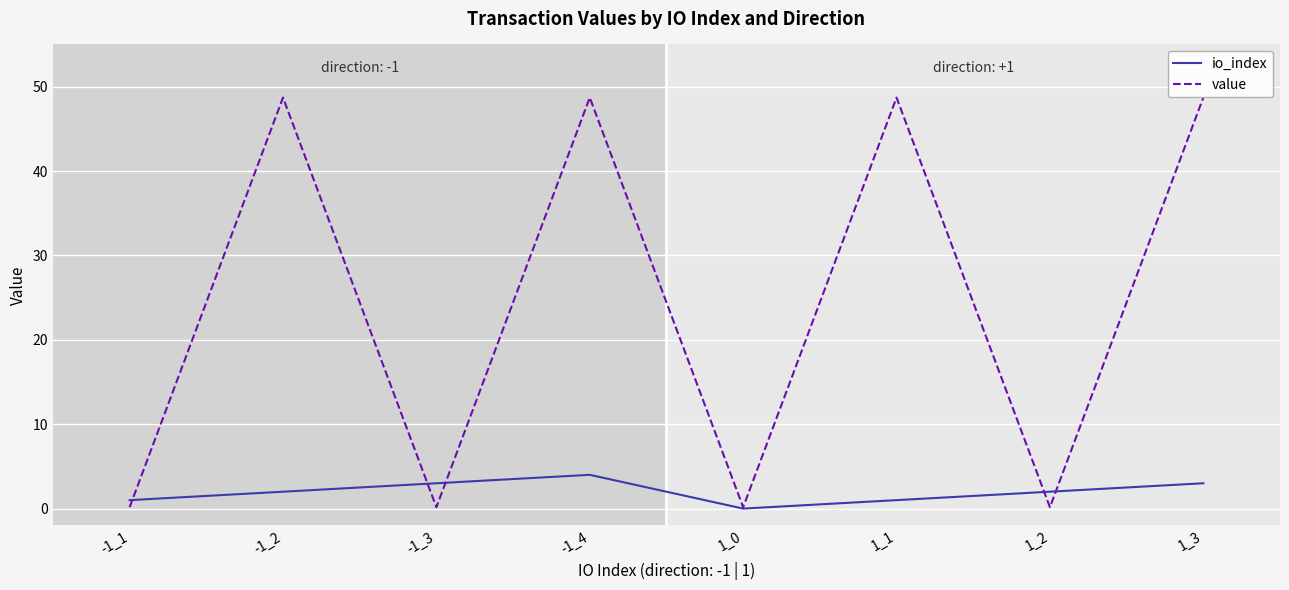

Is it true that io_index equals 4.0 at -1_4?

True